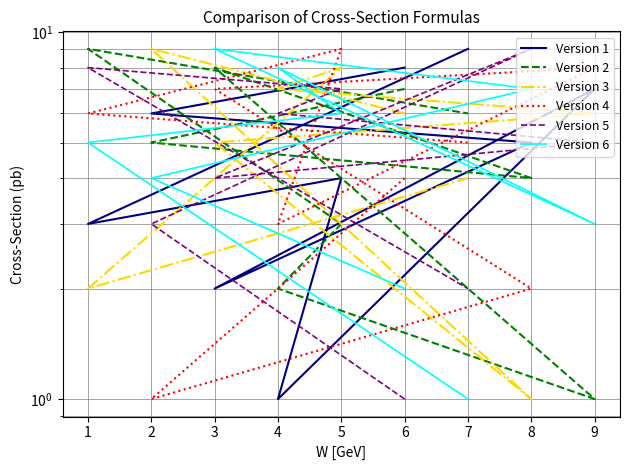

The Version 1 series shows 2 at 1. True or false?

False